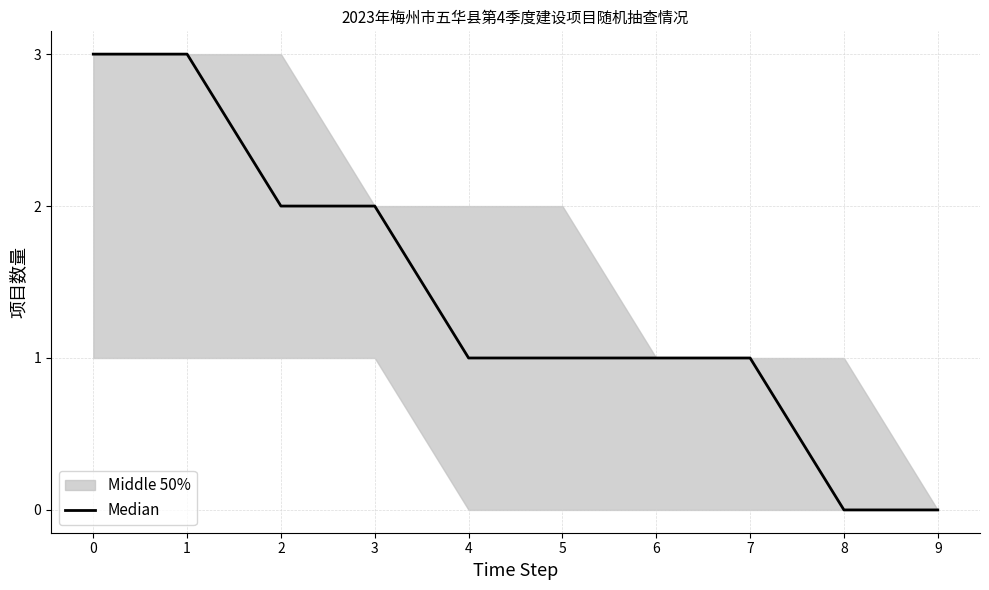

Reading left to right, transcribe all the data shown in this chart.

0=3	1=3	2=2	3=2	4=1	5=1	6=1	7=1	8=0	9=0